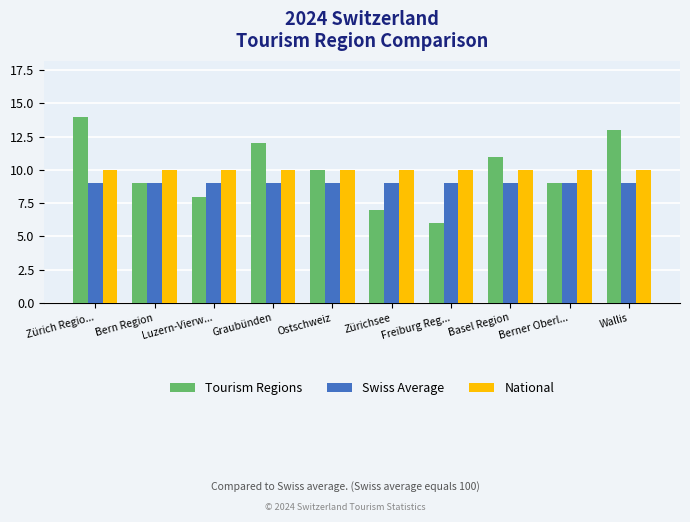

Rank the series at Zürichsee from lowest to highest value.

Tourism Regions, Swiss Average, National